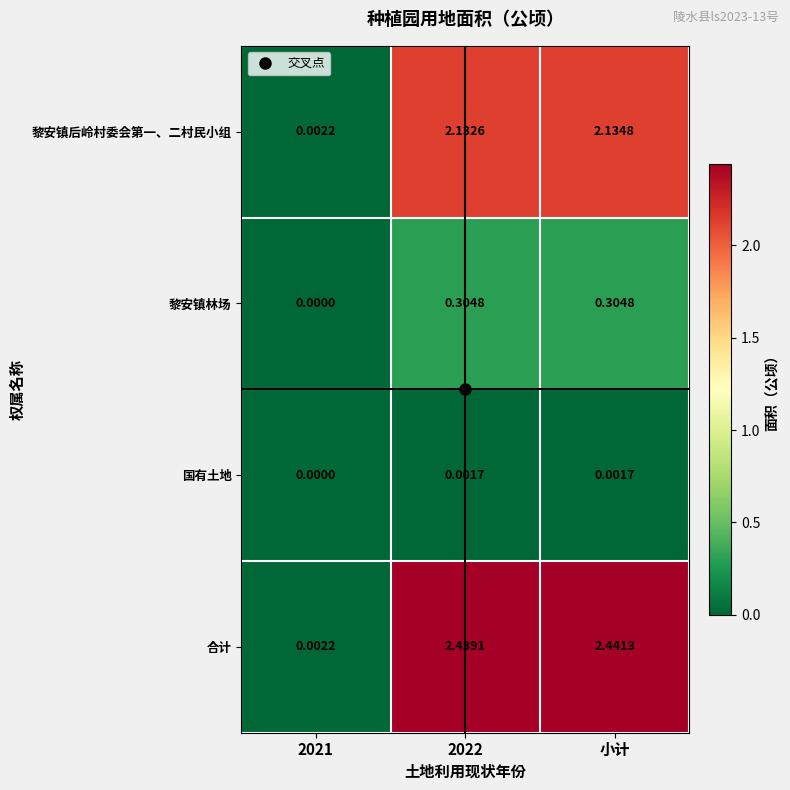

Which series has the largest range (max minus min)?

合计